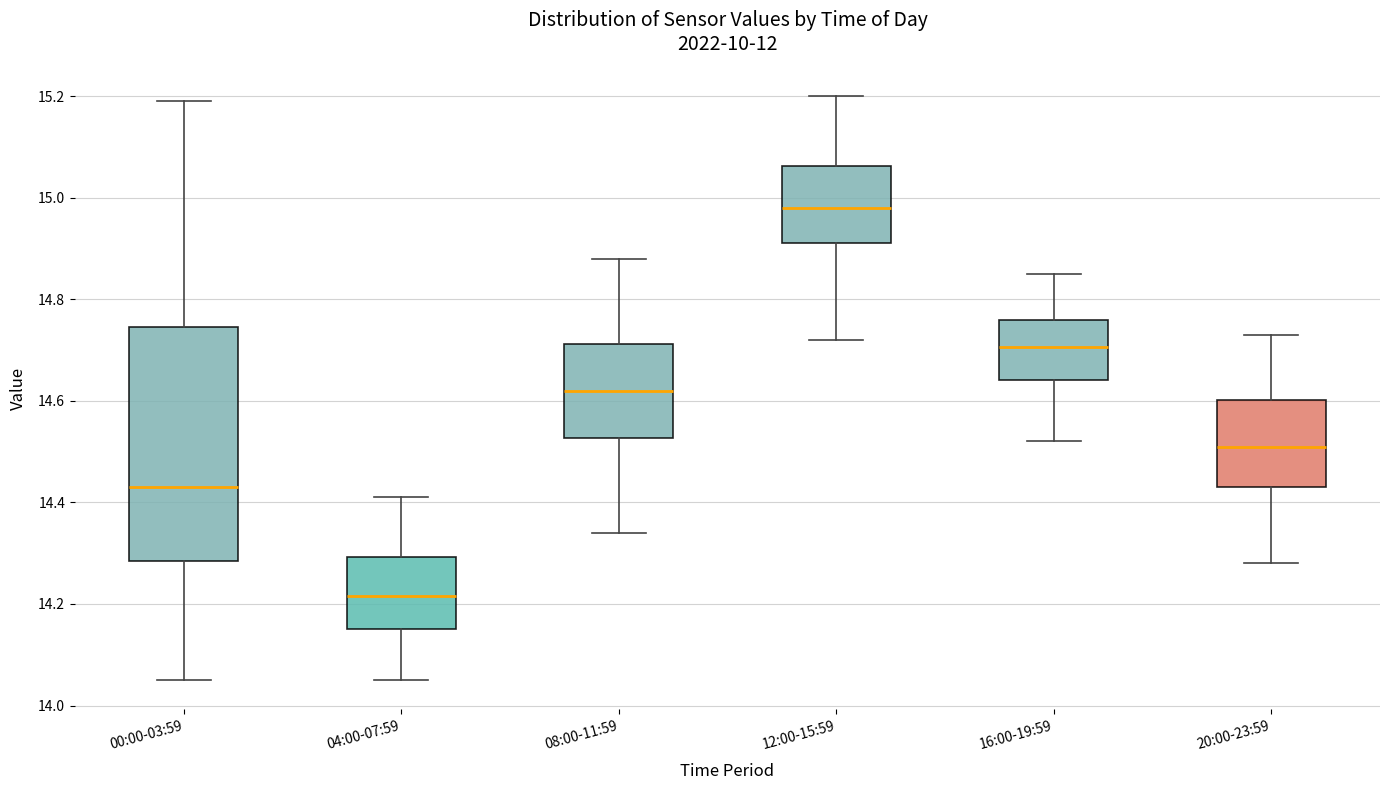

Reading left to right, transcribe this box plot: for each box, give where its median line is, the range the box spans, and where its two whiskers end, as read against the y-axis. The values are not printed on the chart, so give them approximately, as read against the axis.

00:00-03:59: median 14.44, box 14.28 to 14.74, whiskers 14.06 to 15.20
04:00-07:59: median 14.22, box 14.16 to 14.30, whiskers 14.06 to 14.42
08:00-11:59: median 14.62, box 14.52 to 14.72, whiskers 14.34 to 14.88
12:00-15:59: median 14.98, box 14.92 to 15.06, whiskers 14.72 to 15.20
16:00-19:59: median 14.70, box 14.64 to 14.76, whiskers 14.52 to 14.86
20:00-23:59: median 14.52, box 14.44 to 14.60, whiskers 14.28 to 14.74